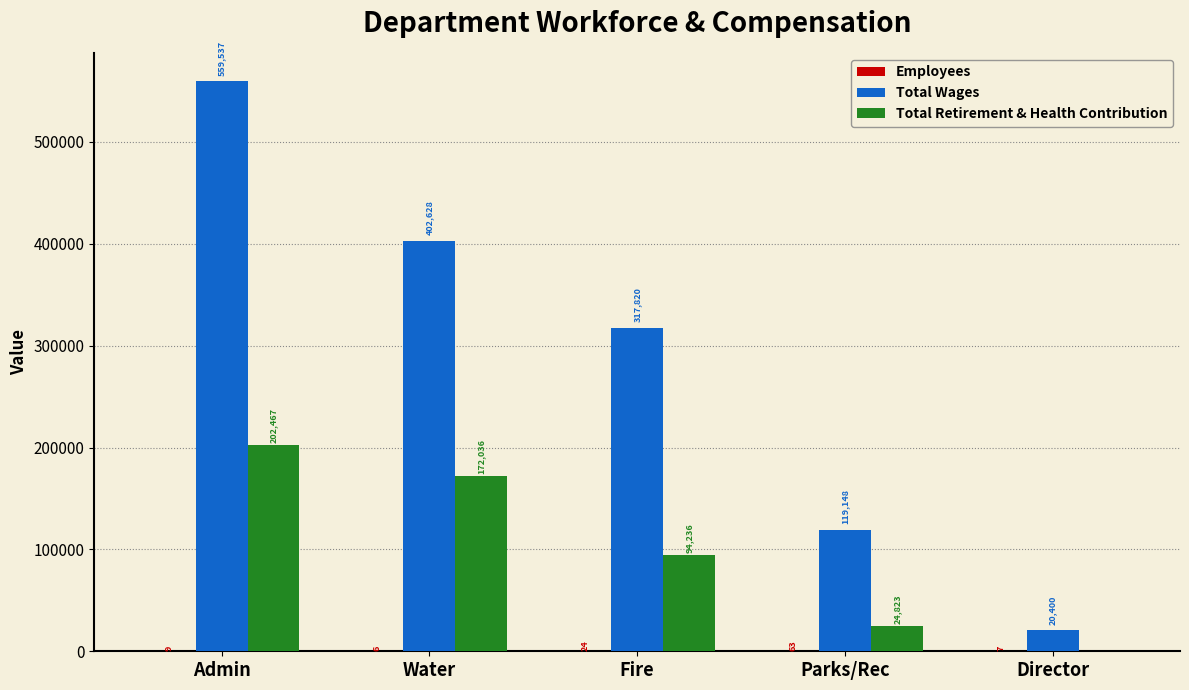

What is the sum of all Total Wages values?

1419533